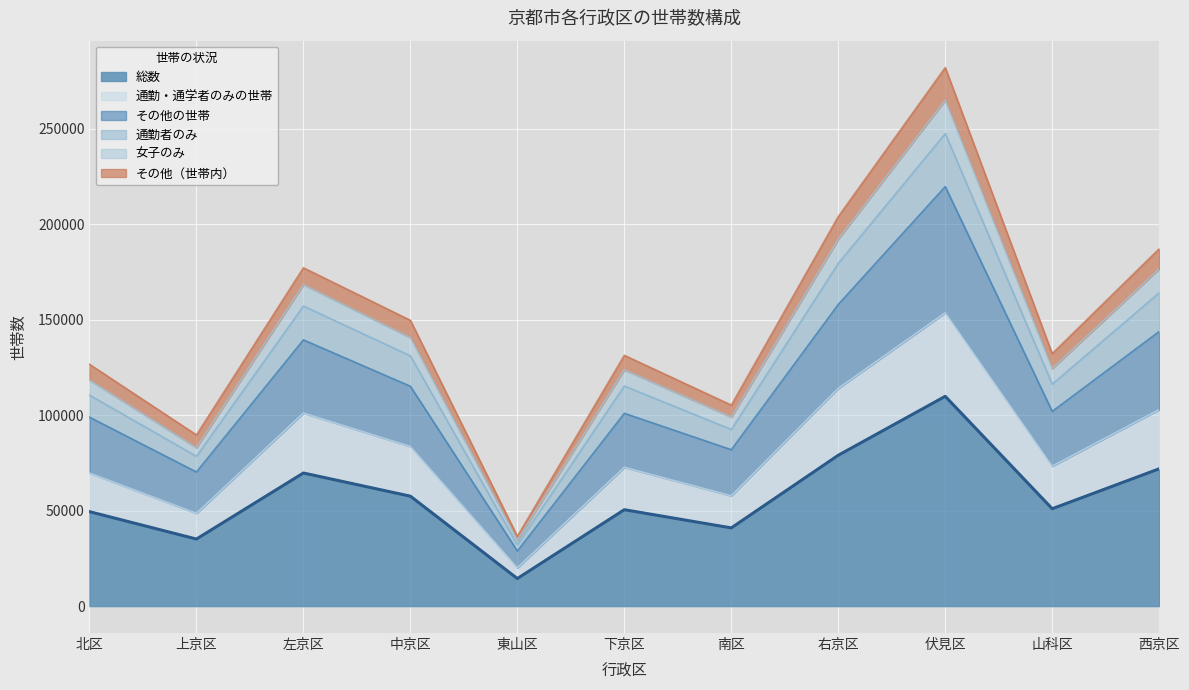

What is the difference between the maximum and second lowest values in the 総数 series?

74769